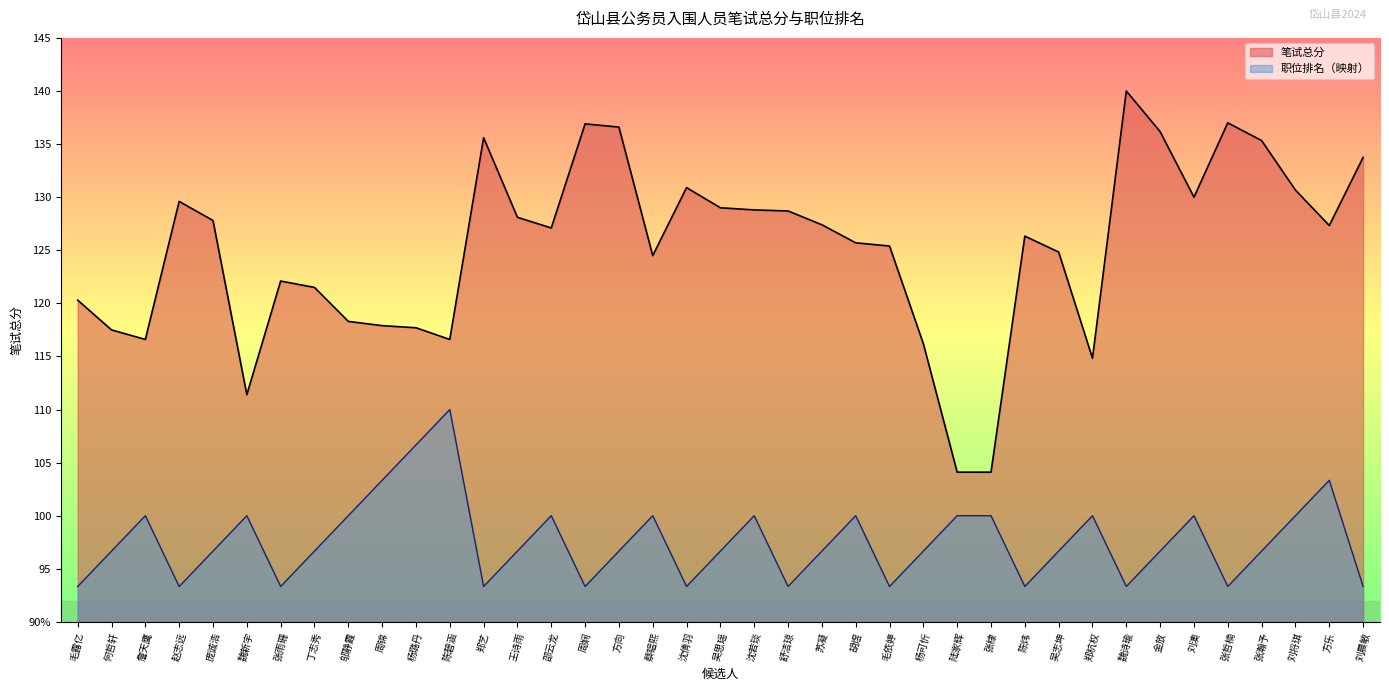

True or false: 笔试总分 and 职位排名 intersect in this chart.

False